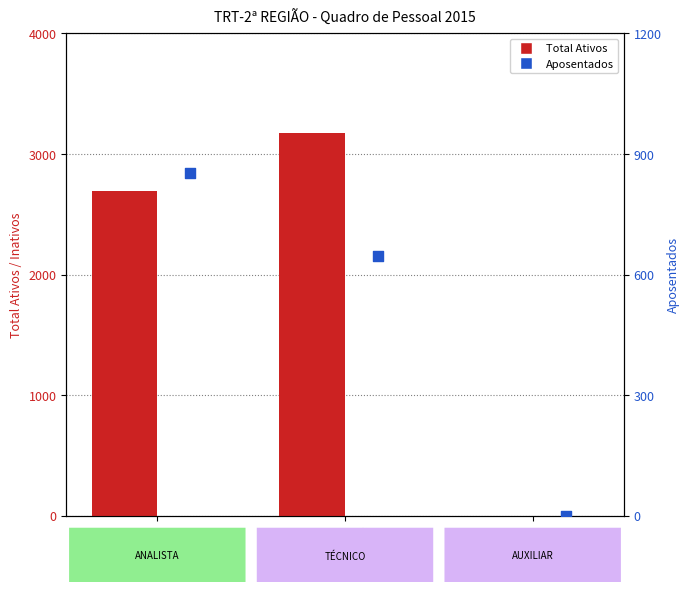

Which series has the widest spread of Y values?

Total Ativos